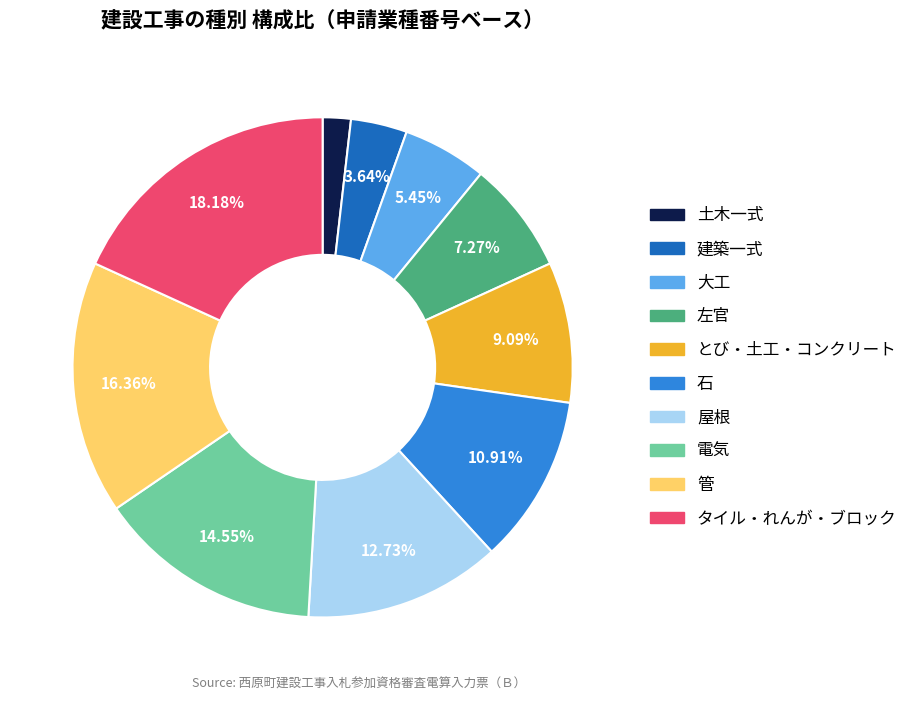

Is there any slice that represents more than half of the pie?

No